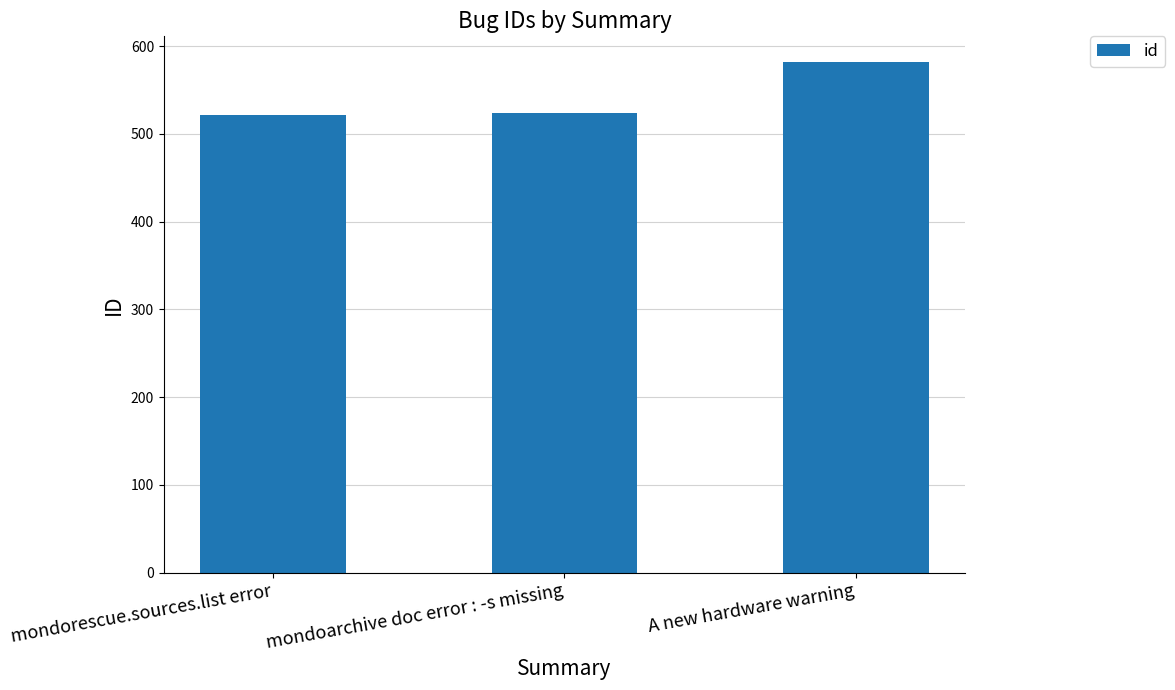

How many values are below 524?

1